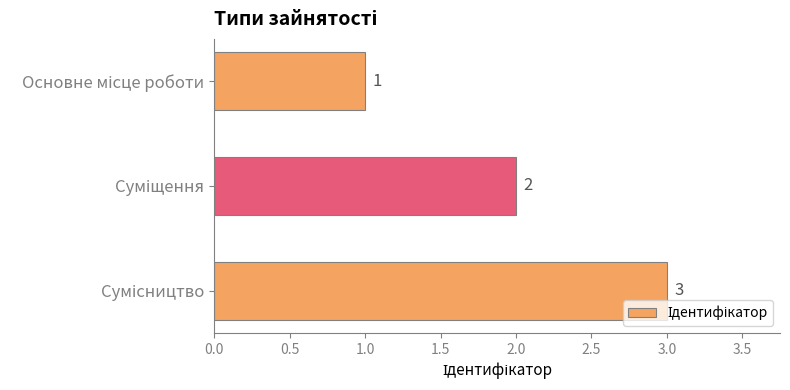

What is the minimum value shown in the chart?

1